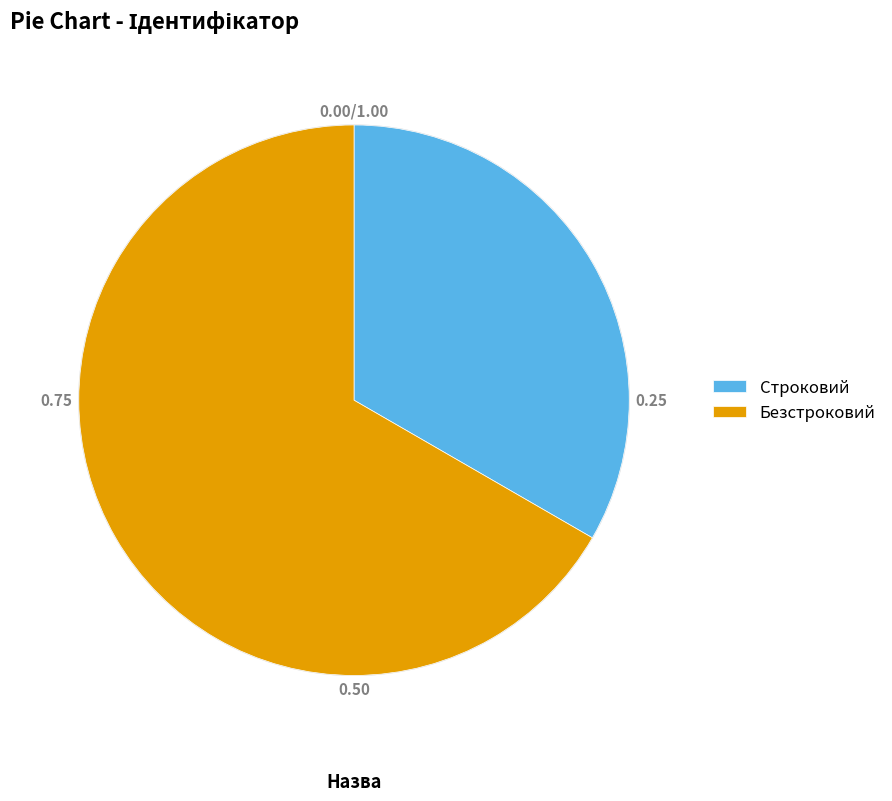

What is the ratio of the value at Строковий to the value at Безстроковий?

0.5